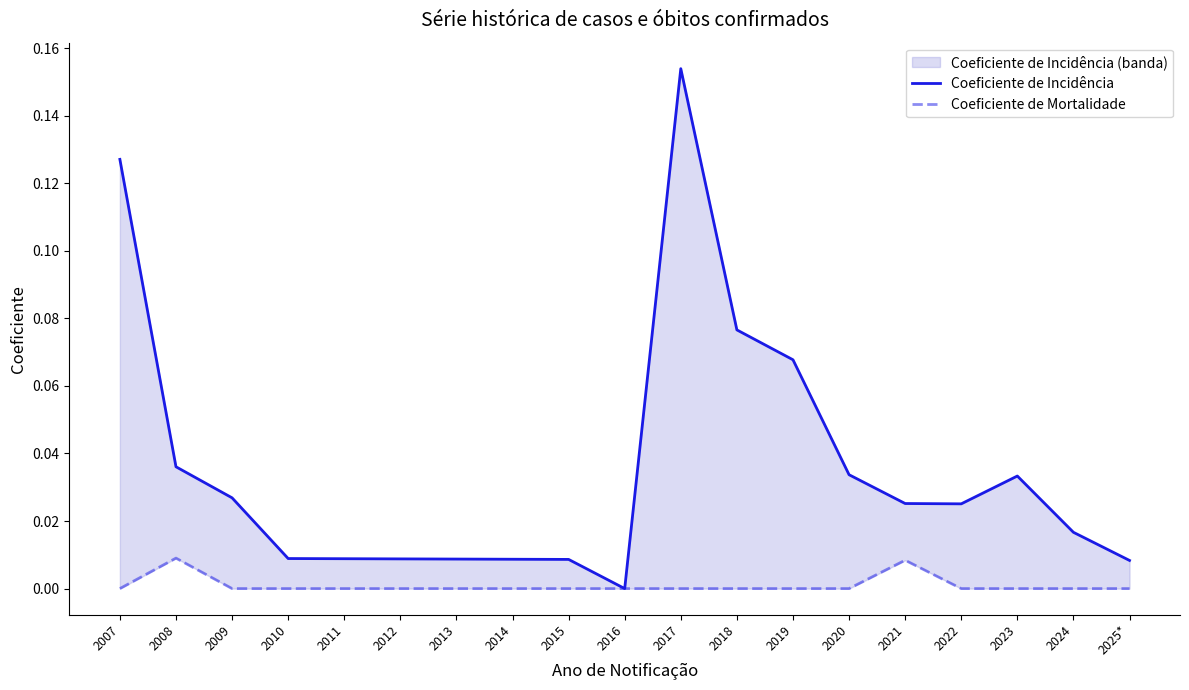

Does the chart display data point markers on the line(s)?

No